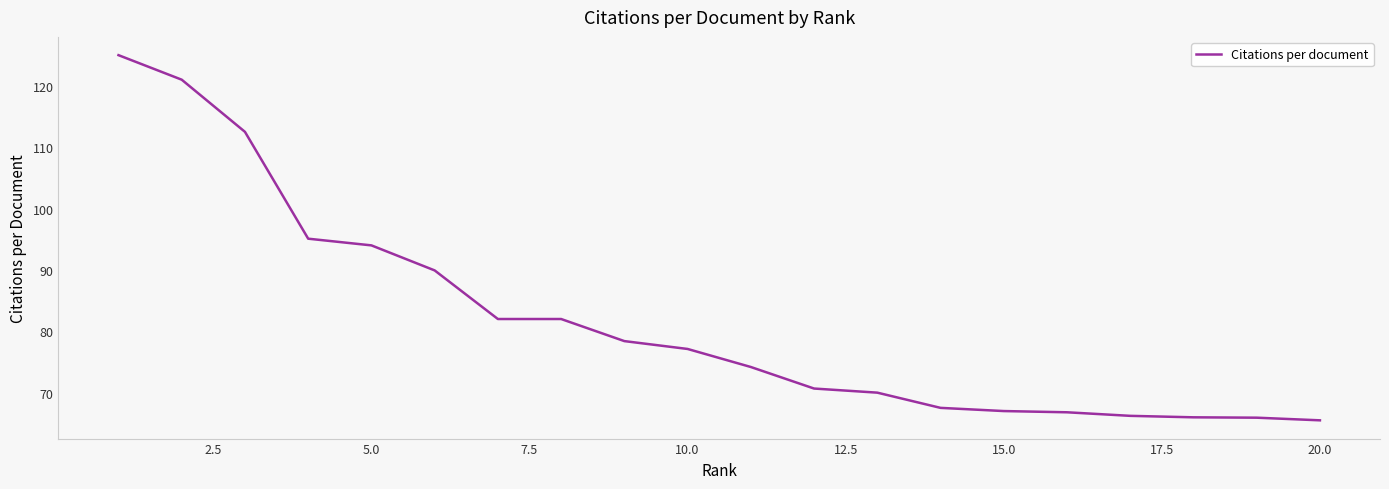

What is the maximum value shown in the chart?

125.0